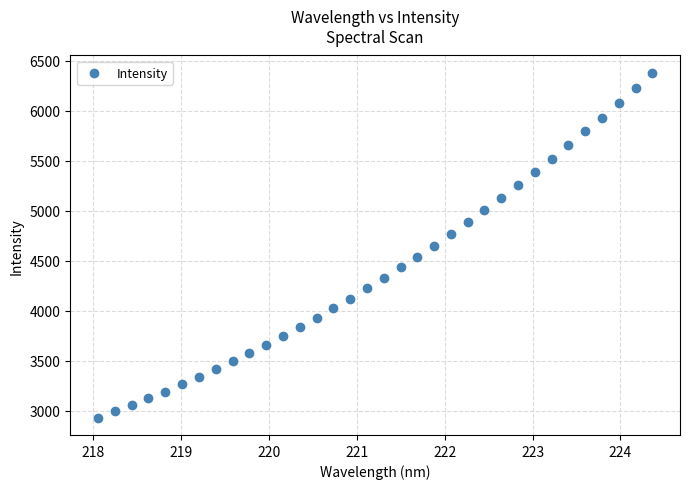

What is the range of X values (max minus min)?

6.3